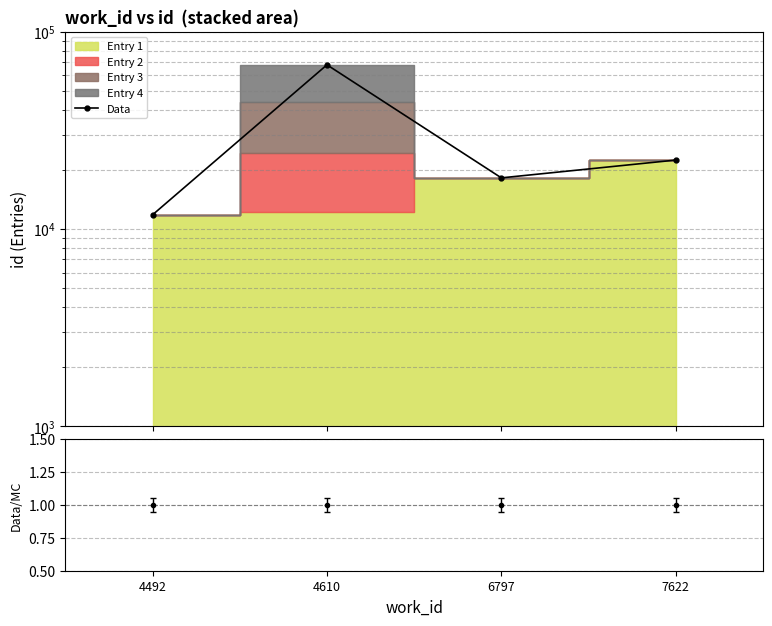

What is the maximum value shown in the chart?

67947